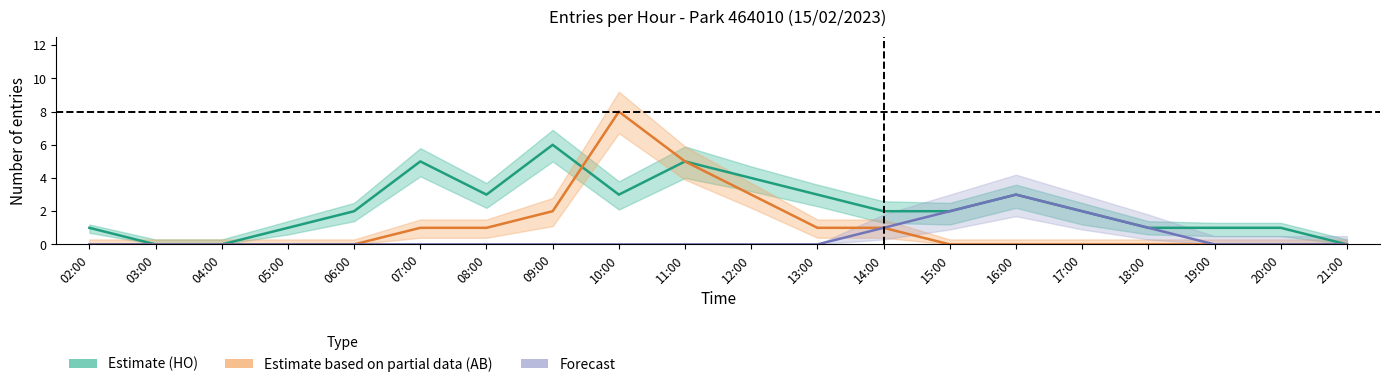

How many Estimate (HO) values are between 1 and 3?

13